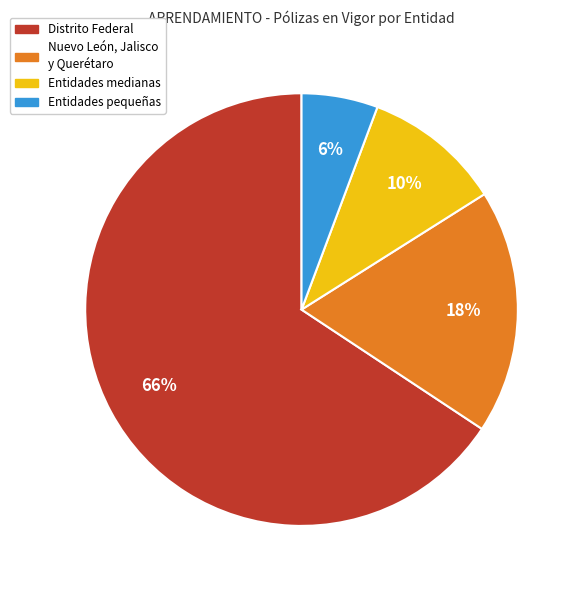

Count the number of slices in the pie.

4